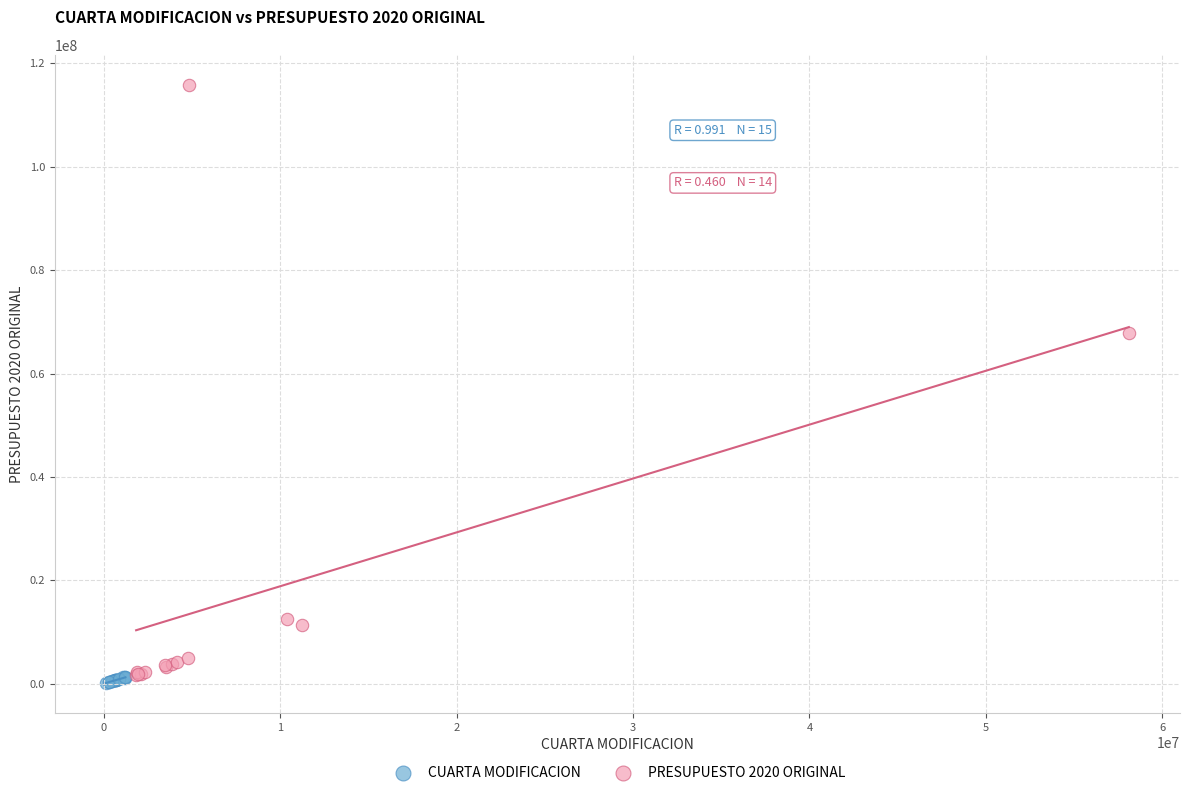

Which series has the widest spread of Y values?

PRESUPUESTO 2020 ORIGINAL